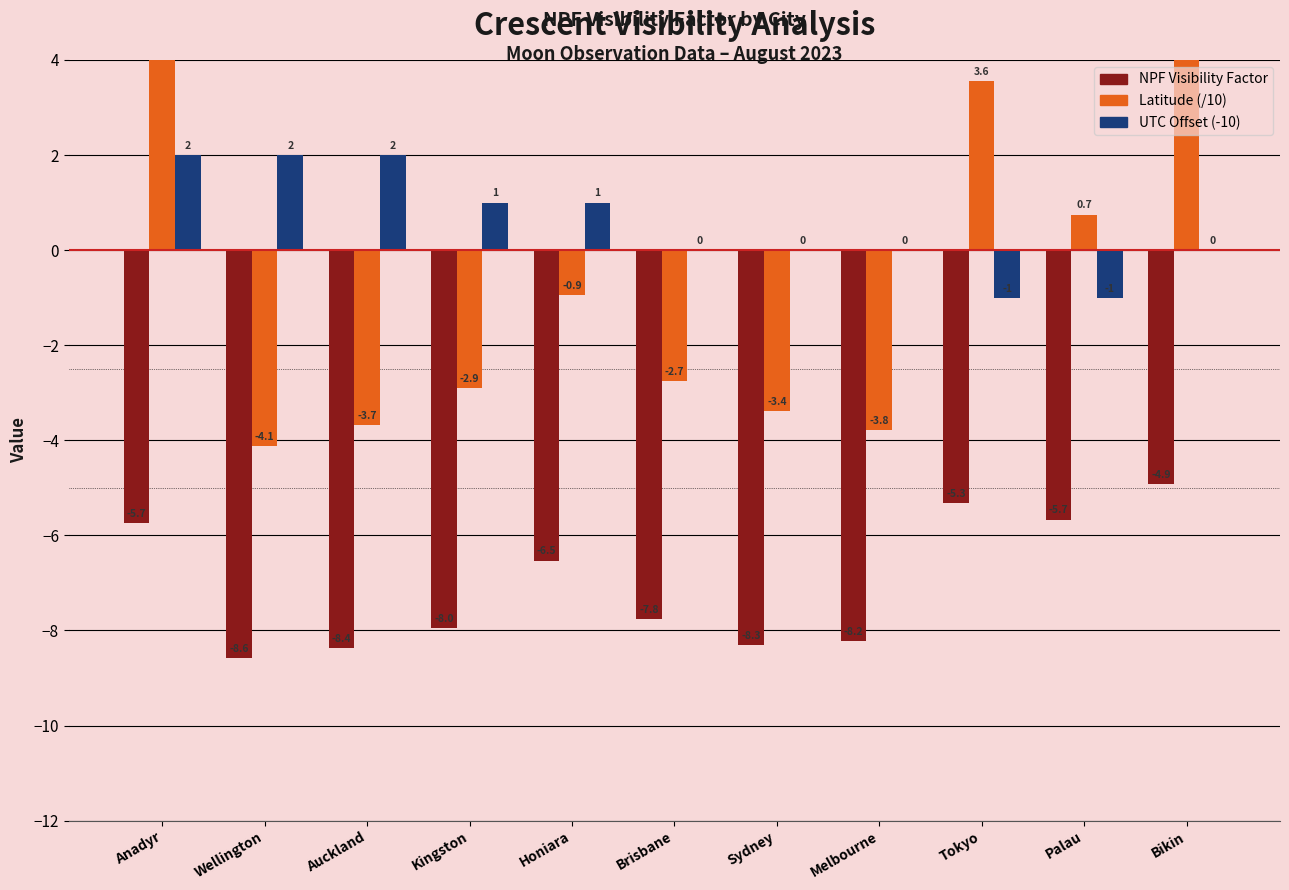

Which series has the widest spread of values?

Latitude (/10)